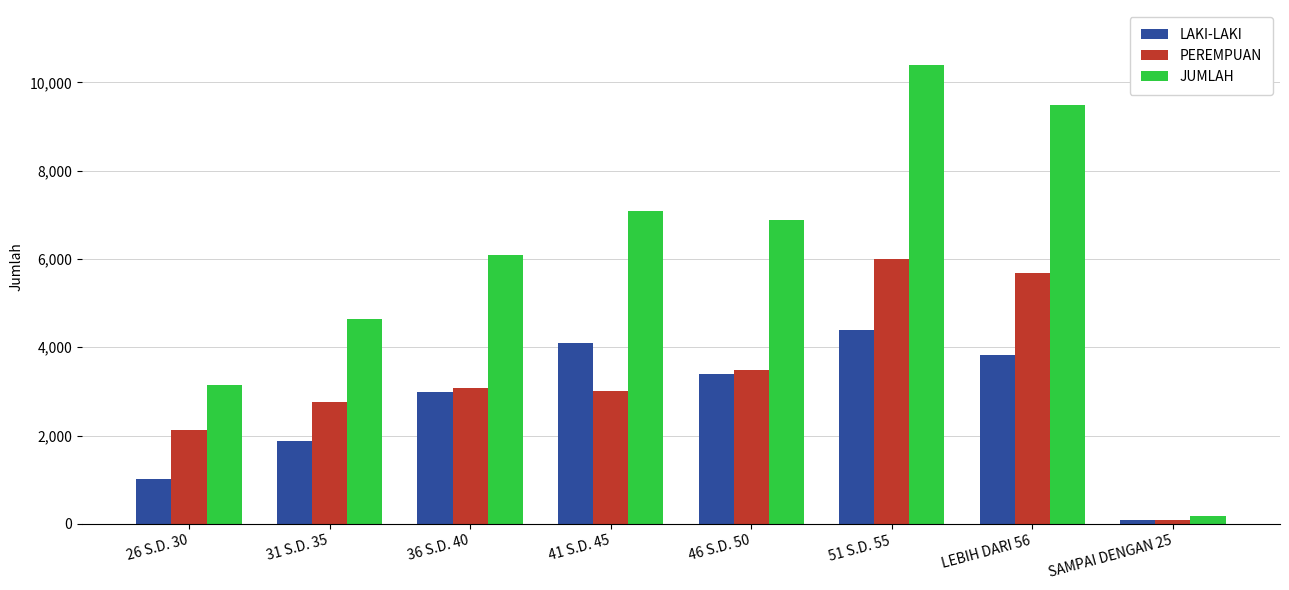

How many data points in LAKI-LAKI are less than 3395?

4